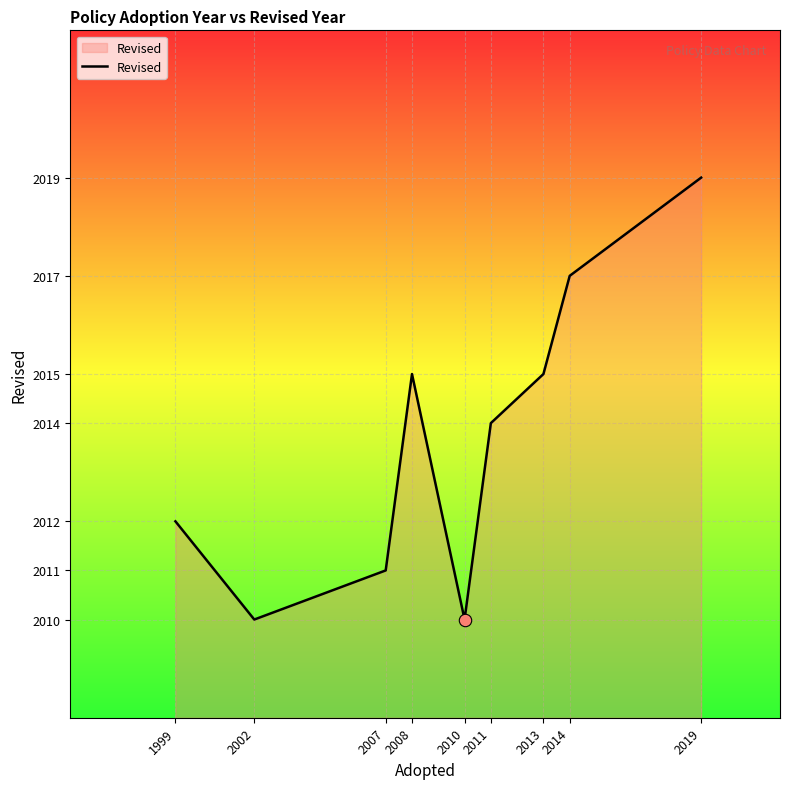

Between 2011 and 2007, which is larger?

2011